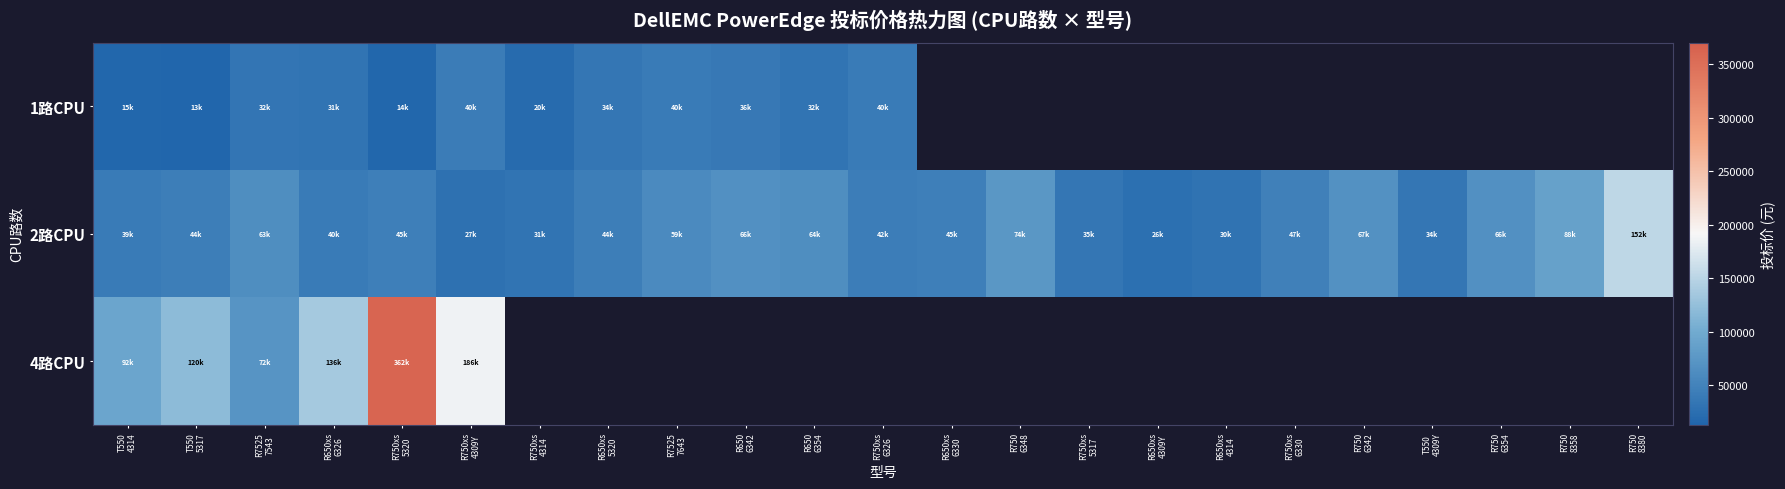

Between R750xs
6326 and R750
6342, which is larger?

R750
6342